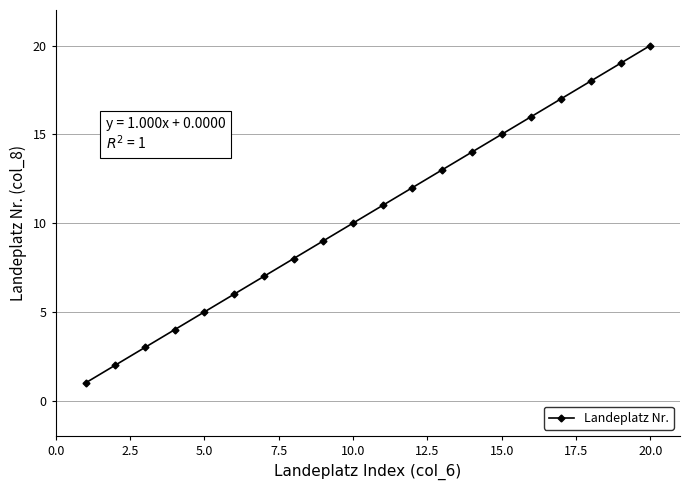

True or false: there are more than 2 points higher than both neighbors.

False